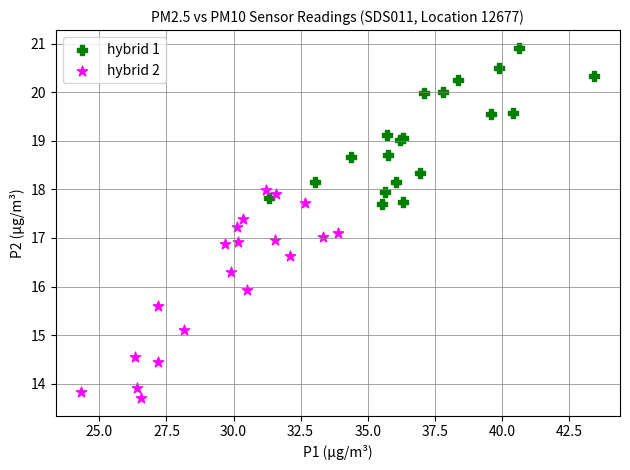

Which series contains the lowest Y value?

hybrid 2